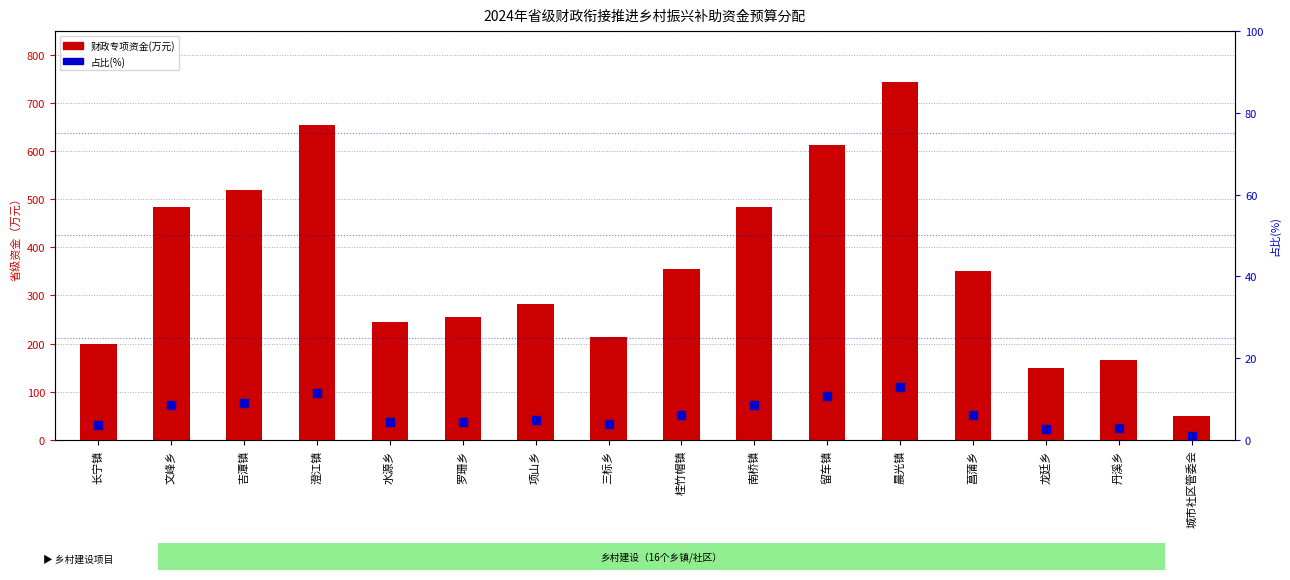

Which series has the largest total across all categories?

财政专项资金(万元)